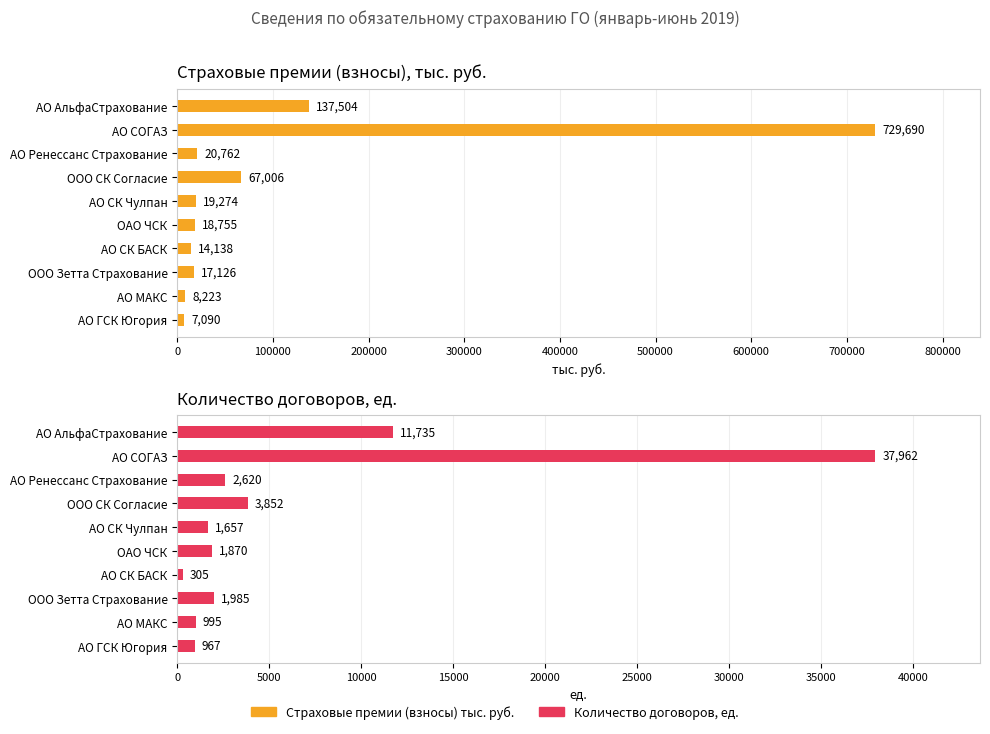

How many bars are there in each group?

2